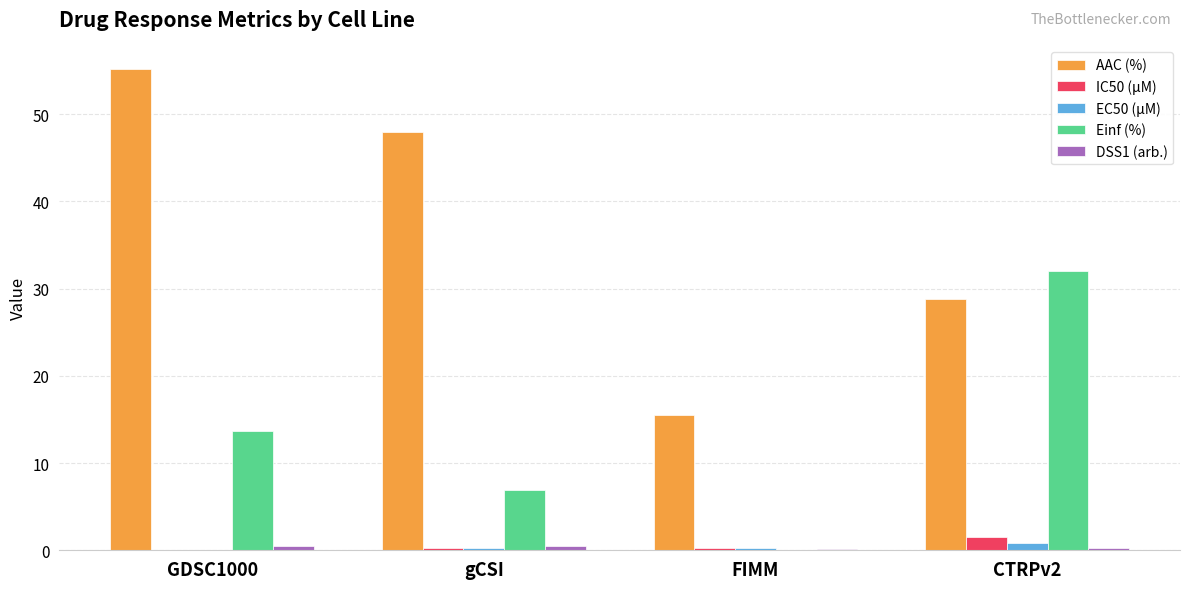

Is it true that IC50 (µM) equals 0.0 at GDSC1000?

True